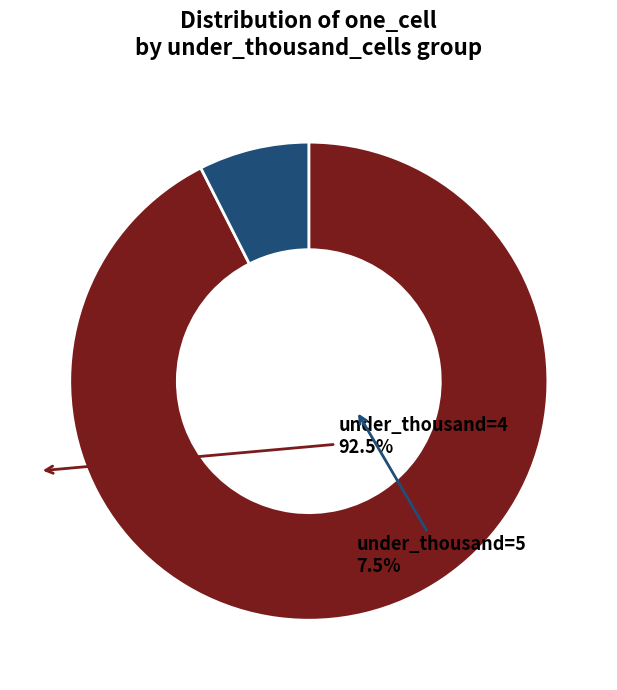

Is there any slice that represents more than half of the pie?

Yes